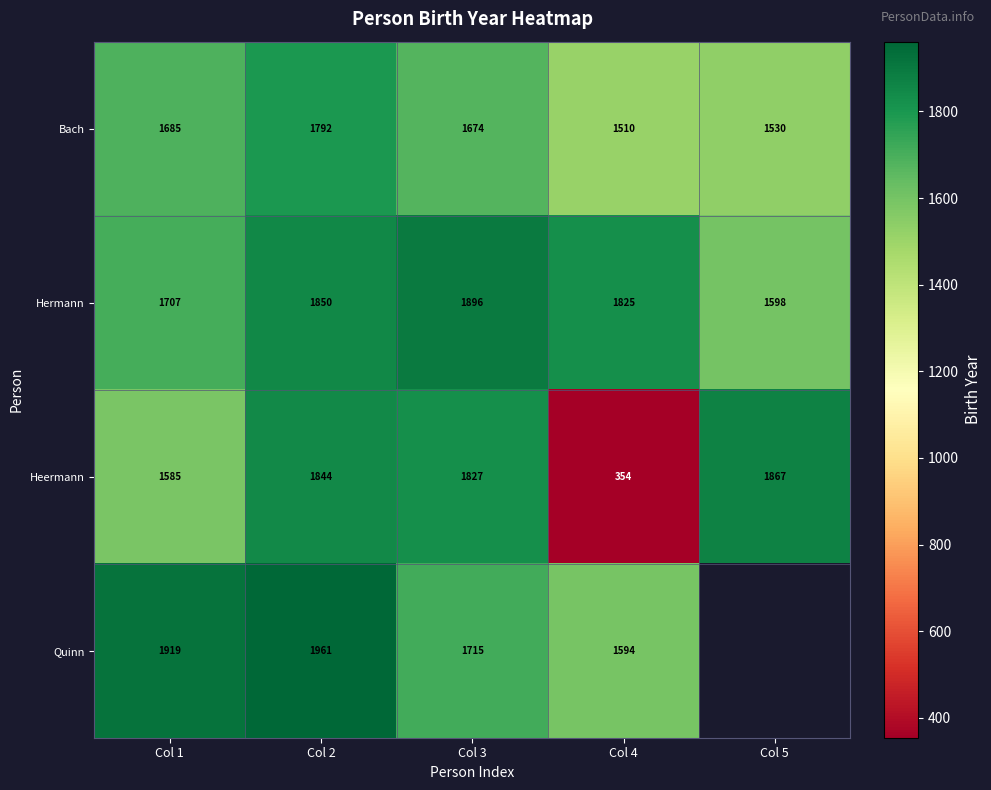

True or false: Hermann has a value of 2580.9 at Col 4.

False